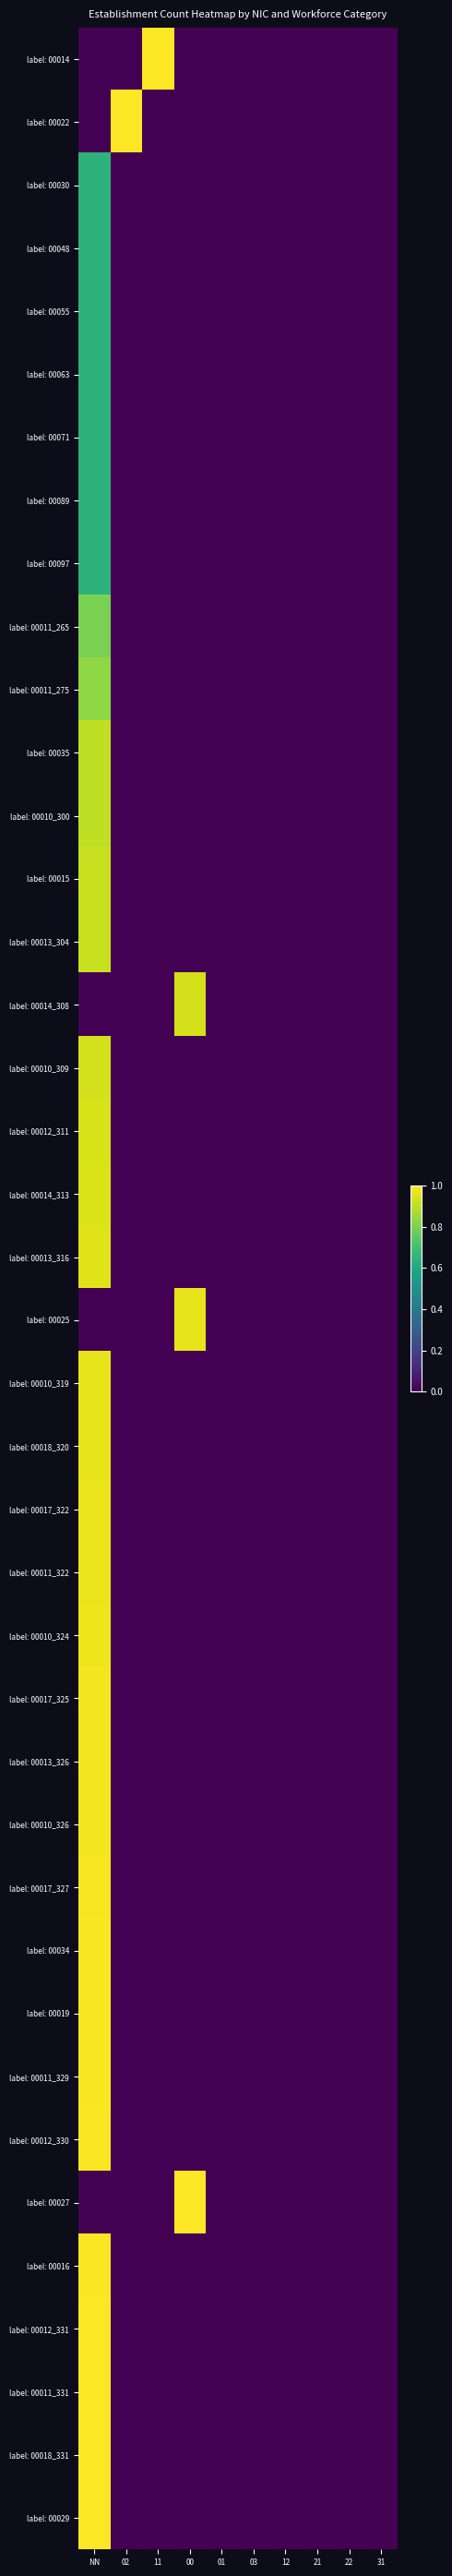

Reading left to right, transcribe all the data shown in this chart.

label: 00014: NN=0.0	02=0.0	11=1.0	00=0.0	01=0.0	03=0.0	12=0.0	21=0.0	22=0.0	31=0.0
label: 00022: NN=0.0	02=1.0	11=0.0	00=0.0	01=0.0	03=0.0	12=0.0	21=0.0	22=0.0	31=0.0
label: 00030: NN=0.6	02=0.0	11=0.0	00=0.0	01=0.0	03=0.0	12=0.0	21=0.0	22=0.0	31=0.0
label: 00048: NN=0.6	02=0.0	11=0.0	00=0.0	01=0.0	03=0.0	12=0.0	21=0.0	22=0.0	31=0.0
label: 00055: NN=0.6	02=0.0	11=0.0	00=0.0	01=0.0	03=0.0	12=0.0	21=0.0	22=0.0	31=0.0
label: 00063: NN=0.6	02=0.0	11=0.0	00=0.0	01=0.0	03=0.0	12=0.0	21=0.0	22=0.0	31=0.0
label: 00071: NN=0.6	02=0.0	11=0.0	00=0.0	01=0.0	03=0.0	12=0.0	21=0.0	22=0.0	31=0.0
label: 00089: NN=0.6	02=0.0	11=0.0	00=0.0	01=0.0	03=0.0	12=0.0	21=0.0	22=0.0	31=0.0
label: 00097: NN=0.6	02=0.0	11=0.0	00=0.0	01=0.0	03=0.0	12=0.0	21=0.0	22=0.0	31=0.0
label: 00011_265: NN=0.8	02=0.0	11=0.0	00=0.0	01=0.0	03=0.0	12=0.0	21=0.0	22=0.0	31=0.0
label: 00011_275: NN=0.8	02=0.0	11=0.0	00=0.0	01=0.0	03=0.0	12=0.0	21=0.0	22=0.0	31=0.0
label: 00035: NN=0.9	02=0.0	11=0.0	00=0.0	01=0.0	03=0.0	12=0.0	21=0.0	22=0.0	31=0.0
label: 00010_300: NN=0.9	02=0.0	11=0.0	00=0.0	01=0.0	03=0.0	12=0.0	21=0.0	22=0.0	31=0.0
label: 00015: NN=0.9	02=0.0	11=0.0	00=0.0	01=0.0	03=0.0	12=0.0	21=0.0	22=0.0	31=0.0
label: 00013_304: NN=0.9	02=0.0	11=0.0	00=0.0	01=0.0	03=0.0	12=0.0	21=0.0	22=0.0	31=0.0
label: 00014_308: NN=0.0	02=0.0	11=0.0	00=0.9	01=0.0	03=0.0	12=0.0	21=0.0	22=0.0	31=0.0
label: 00010_309: NN=0.9	02=0.0	11=0.0	00=0.0	01=0.0	03=0.0	12=0.0	21=0.0	22=0.0	31=0.0
label: 00012_311: NN=0.9	02=0.0	11=0.0	00=0.0	01=0.0	03=0.0	12=0.0	21=0.0	22=0.0	31=0.0
label: 00014_313: NN=0.9	02=0.0	11=0.0	00=0.0	01=0.0	03=0.0	12=0.0	21=0.0	22=0.0	31=0.0
label: 00013_316: NN=1.0	02=0.0	11=0.0	00=0.0	01=0.0	03=0.0	12=0.0	21=0.0	22=0.0	31=0.0
label: 00025: NN=0.0	02=0.0	11=0.0	00=1.0	01=0.0	03=0.0	12=0.0	21=0.0	22=0.0	31=0.0
label: 00010_319: NN=1.0	02=0.0	11=0.0	00=0.0	01=0.0	03=0.0	12=0.0	21=0.0	22=0.0	31=0.0
label: 00018_320: NN=1.0	02=0.0	11=0.0	00=0.0	01=0.0	03=0.0	12=0.0	21=0.0	22=0.0	31=0.0
label: 00017_322: NN=1.0	02=0.0	11=0.0	00=0.0	01=0.0	03=0.0	12=0.0	21=0.0	22=0.0	31=0.0
label: 00011_322: NN=1.0	02=0.0	11=0.0	00=0.0	01=0.0	03=0.0	12=0.0	21=0.0	22=0.0	31=0.0
label: 00010_324: NN=1.0	02=0.0	11=0.0	00=0.0	01=0.0	03=0.0	12=0.0	21=0.0	22=0.0	31=0.0
label: 00017_325: NN=1.0	02=0.0	11=0.0	00=0.0	01=0.0	03=0.0	12=0.0	21=0.0	22=0.0	31=0.0
label: 00013_326: NN=1.0	02=0.0	11=0.0	00=0.0	01=0.0	03=0.0	12=0.0	21=0.0	22=0.0	31=0.0
label: 00010_326: NN=1.0	02=0.0	11=0.0	00=0.0	01=0.0	03=0.0	12=0.0	21=0.0	22=0.0	31=0.0
label: 00017_327: NN=1.0	02=0.0	11=0.0	00=0.0	01=0.0	03=0.0	12=0.0	21=0.0	22=0.0	31=0.0
label: 00034: NN=1.0	02=0.0	11=0.0	00=0.0	01=0.0	03=0.0	12=0.0	21=0.0	22=0.0	31=0.0
label: 00019: NN=1.0	02=0.0	11=0.0	00=0.0	01=0.0	03=0.0	12=0.0	21=0.0	22=0.0	31=0.0
label: 00011_329: NN=1.0	02=0.0	11=0.0	00=0.0	01=0.0	03=0.0	12=0.0	21=0.0	22=0.0	31=0.0
label: 00012_330: NN=1.0	02=0.0	11=0.0	00=0.0	01=0.0	03=0.0	12=0.0	21=0.0	22=0.0	31=0.0
label: 00027: NN=0.0	02=0.0	11=0.0	00=1.0	01=0.0	03=0.0	12=0.0	21=0.0	22=0.0	31=0.0
label: 00016: NN=1.0	02=0.0	11=0.0	00=0.0	01=0.0	03=0.0	12=0.0	21=0.0	22=0.0	31=0.0
label: 00012_331: NN=1.0	02=0.0	11=0.0	00=0.0	01=0.0	03=0.0	12=0.0	21=0.0	22=0.0	31=0.0
label: 00011_331: NN=1.0	02=0.0	11=0.0	00=0.0	01=0.0	03=0.0	12=0.0	21=0.0	22=0.0	31=0.0
label: 00018_331: NN=1.0	02=0.0	11=0.0	00=0.0	01=0.0	03=0.0	12=0.0	21=0.0	22=0.0	31=0.0
label: 00029: NN=1.0	02=0.0	11=0.0	00=0.0	01=0.0	03=0.0	12=0.0	21=0.0	22=0.0	31=0.0